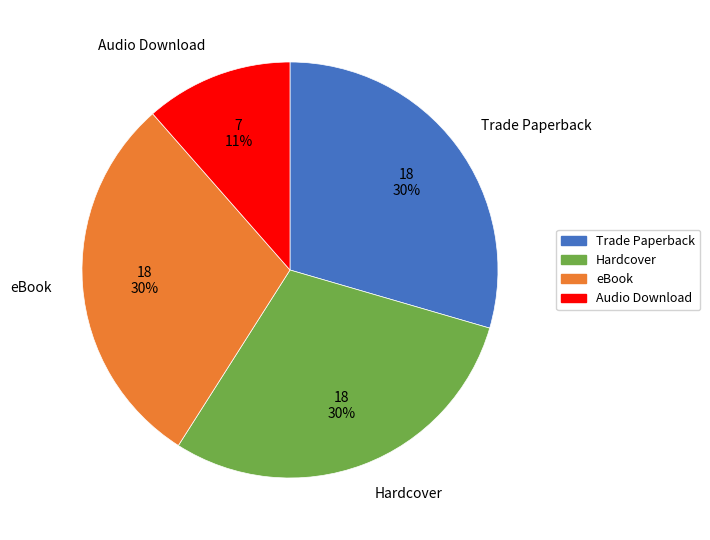

Between Audio Download and eBook, which is larger?

eBook